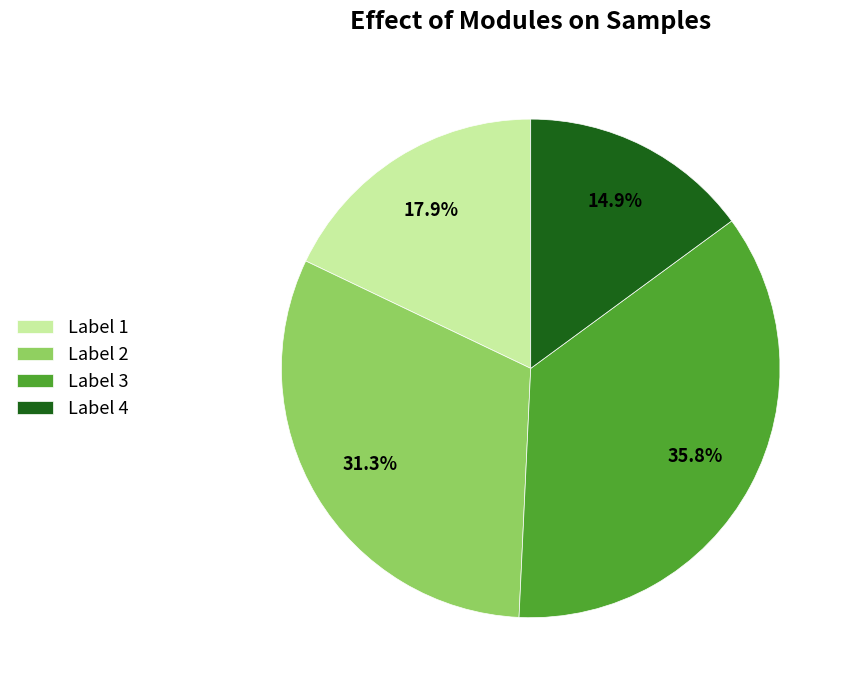

What percentage do Label 4 and Label 1 together represent?

32.8%